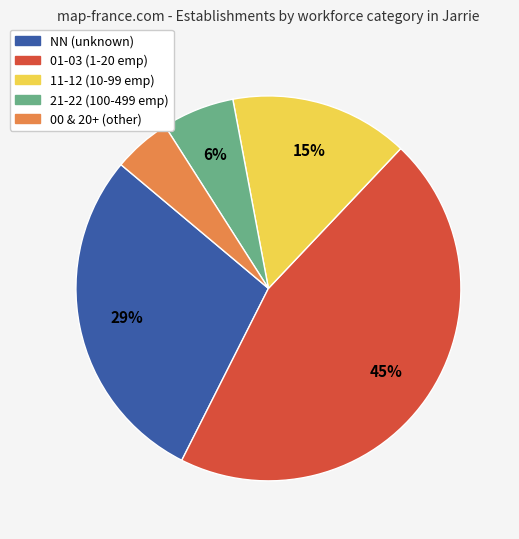

How many slices are in this pie chart?

5